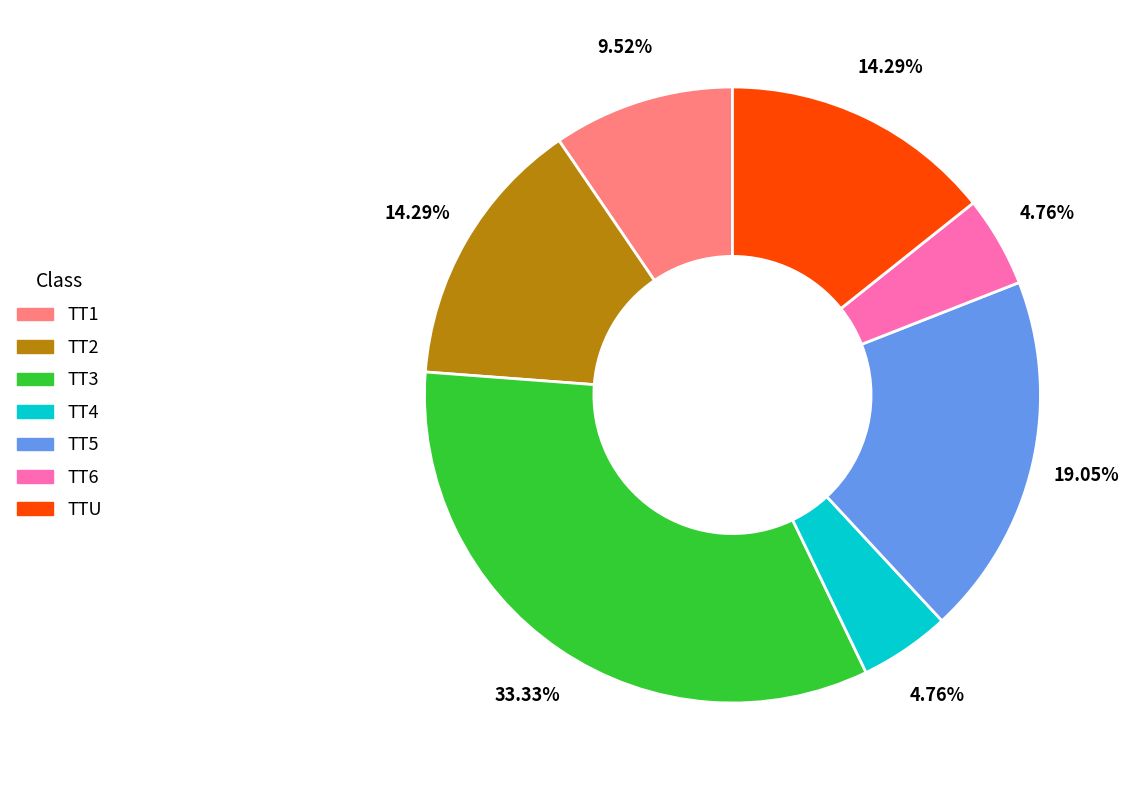

How many slices are in this pie chart?

7